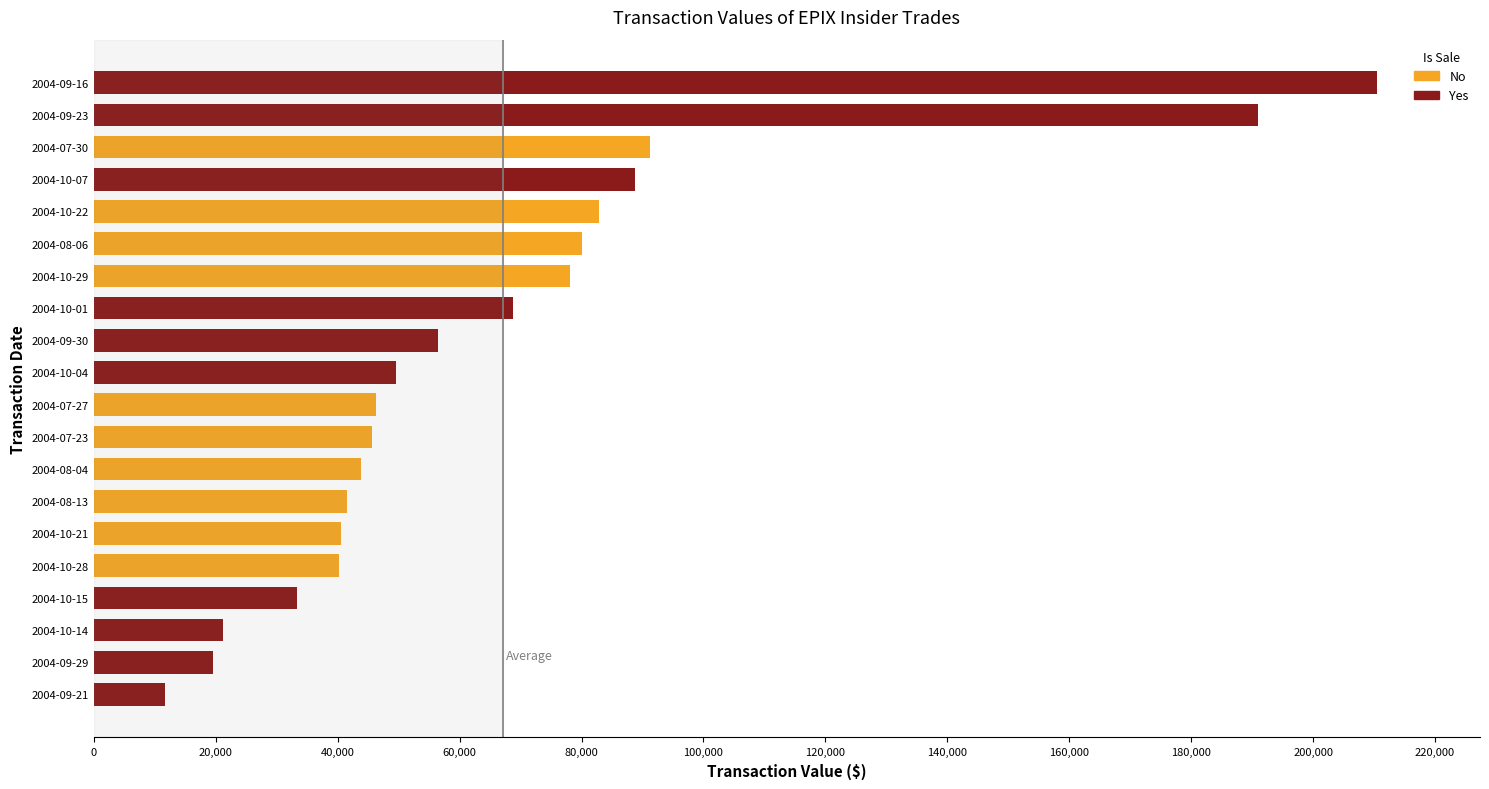

What is the difference between the maximum and minimum values in the transactionValue series?

198886